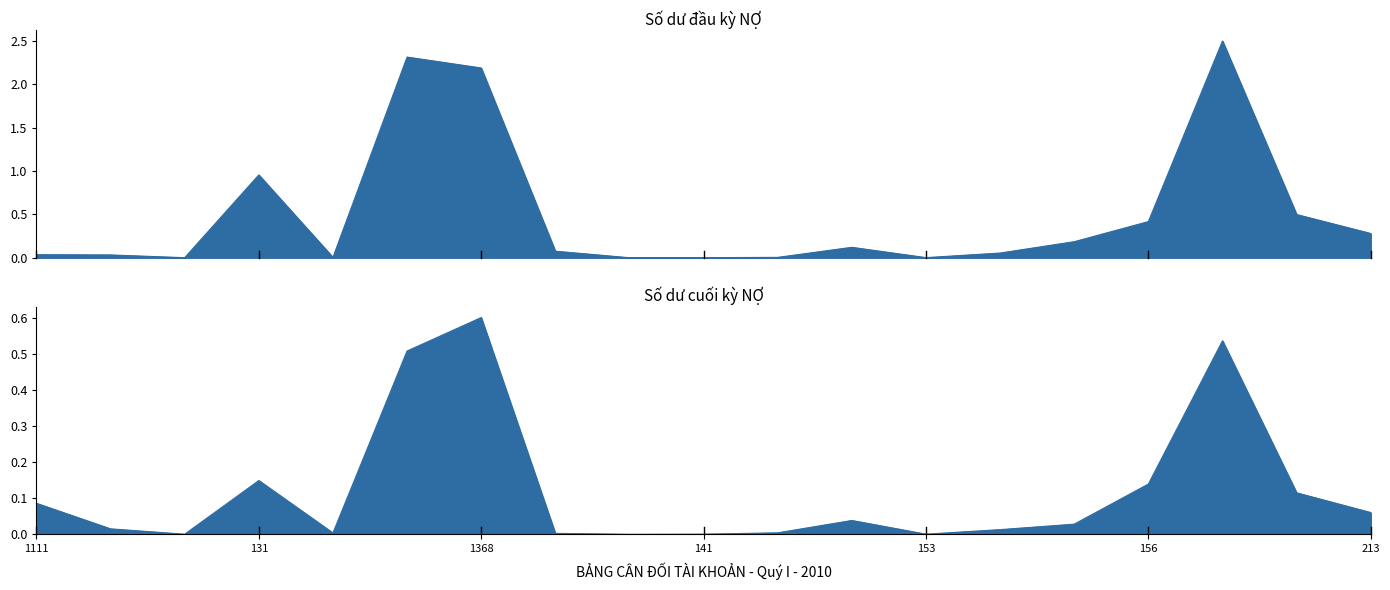

True or false: Số dư đầu kỳ NỢ and Số dư cuối kỳ NỢ cross at least once.

True